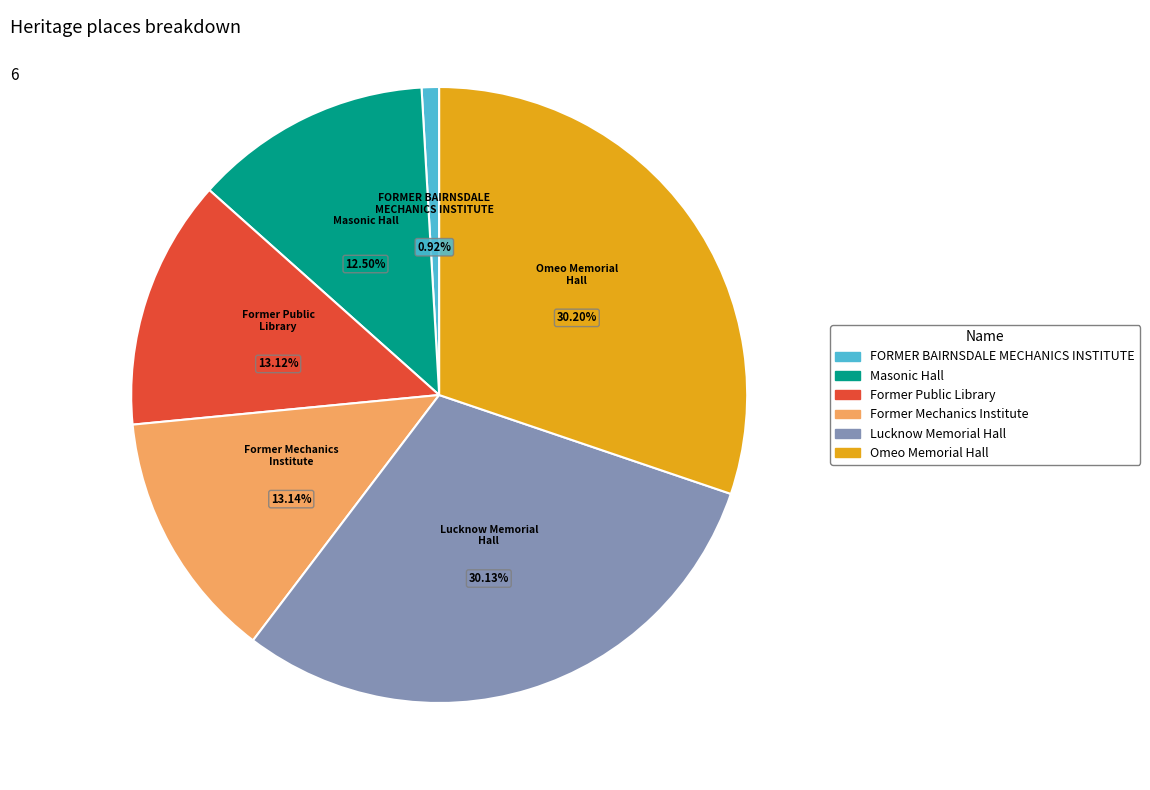

The Former Public Library slice represents 1% of the pie. True or false?

False